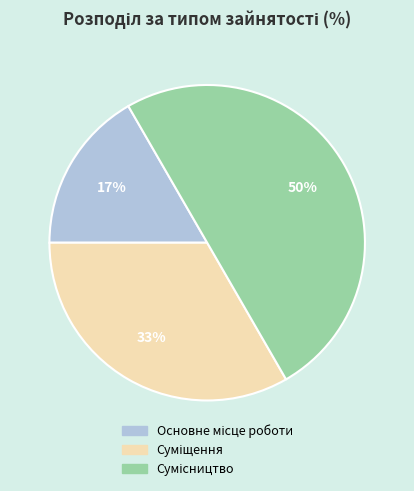

How many slices are in this pie chart?

3